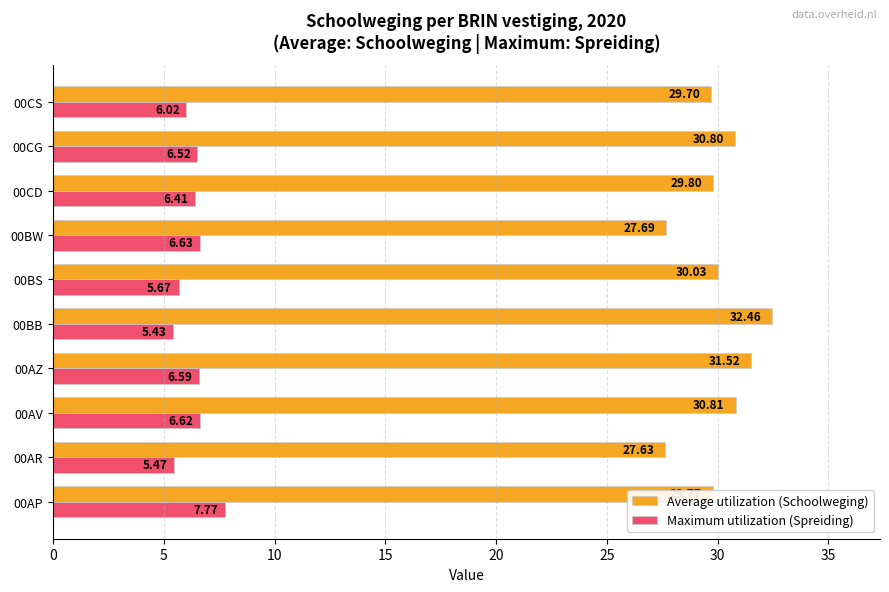

What is the minimum value for Average utilization (Schoolweging)?

27.6